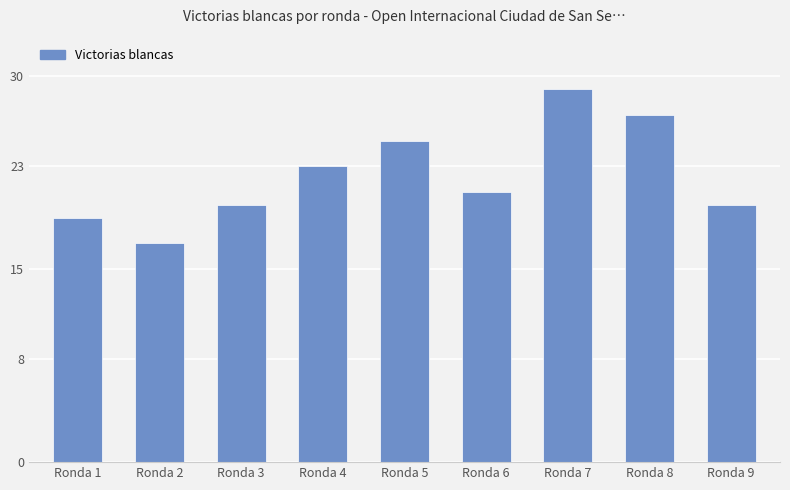

Does the chart contain any negative values?

No